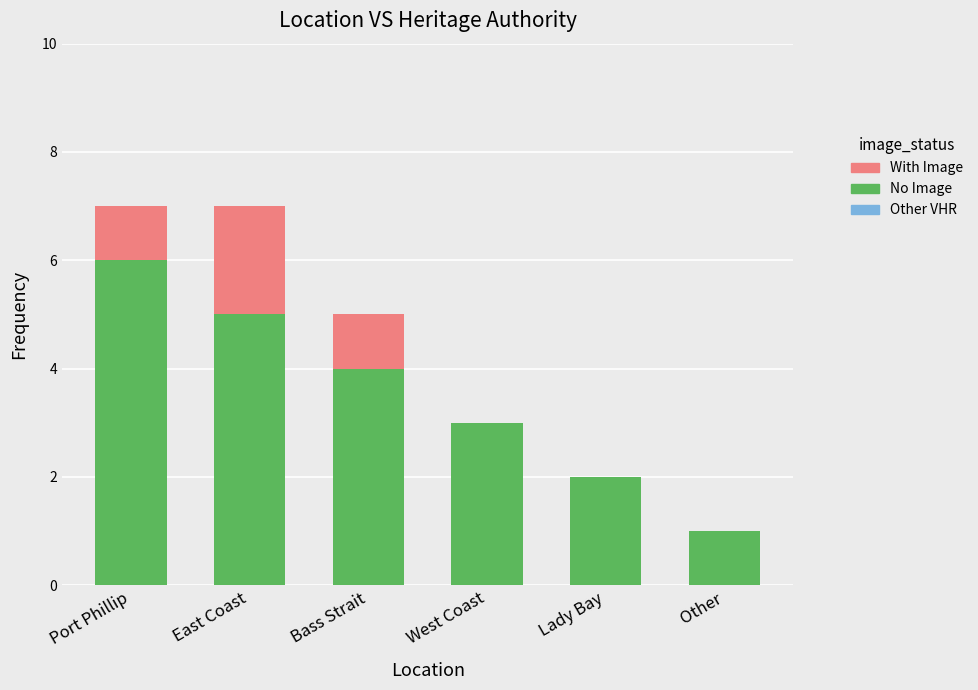

Where is No Image nearest to the value 3?

West Coast